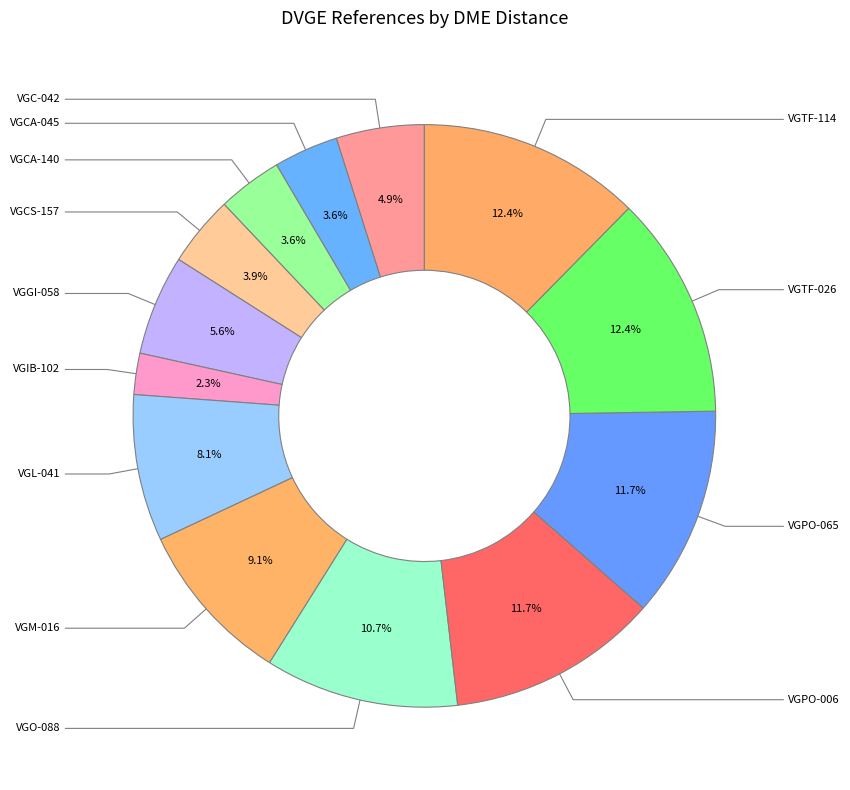

How many segments does this pie chart have?

13